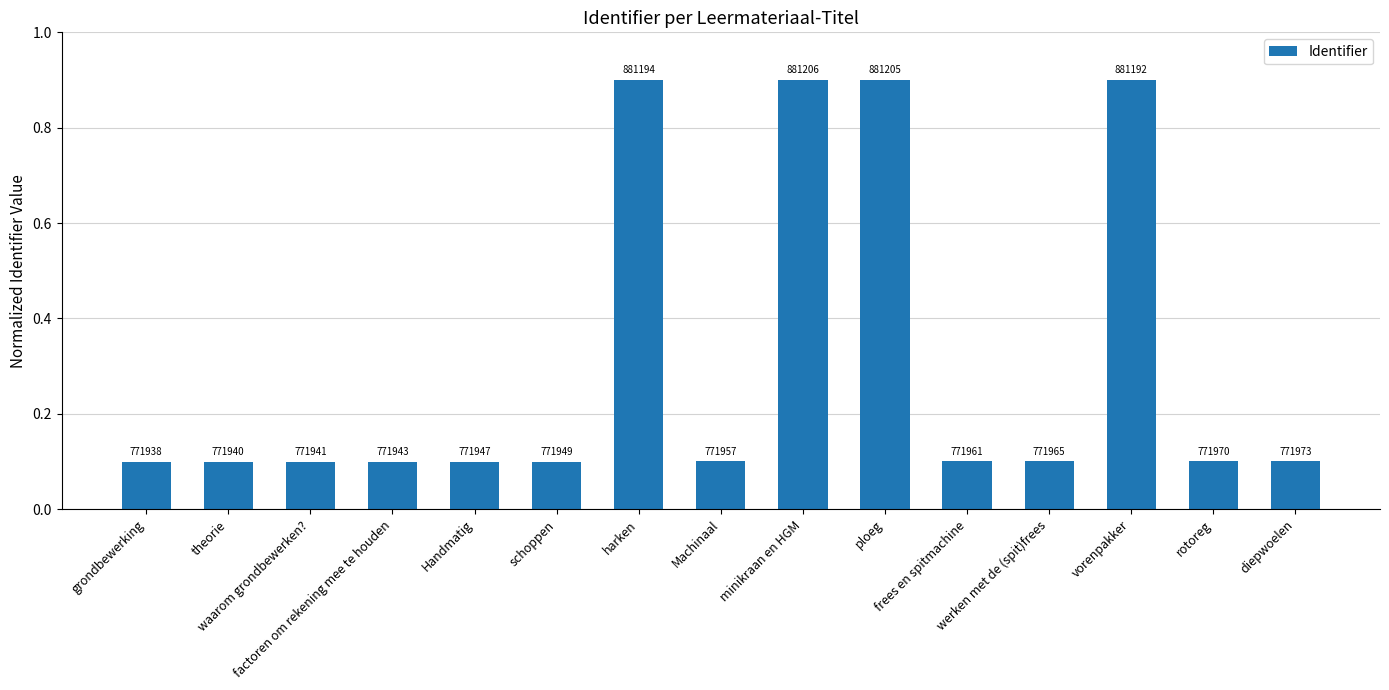

Does the chart contain any negative values?

No